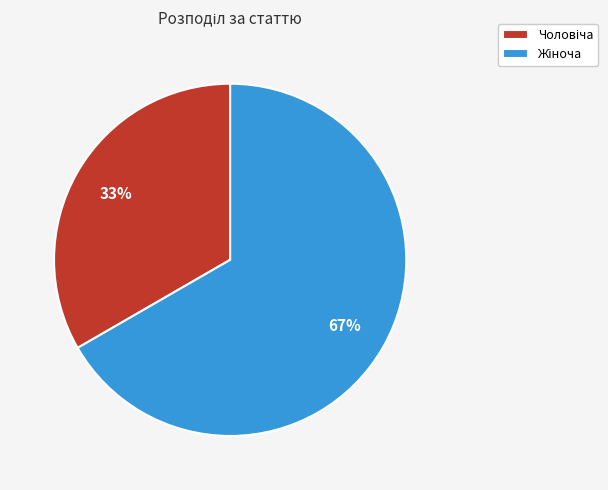

Does any single category account for the majority?

Yes